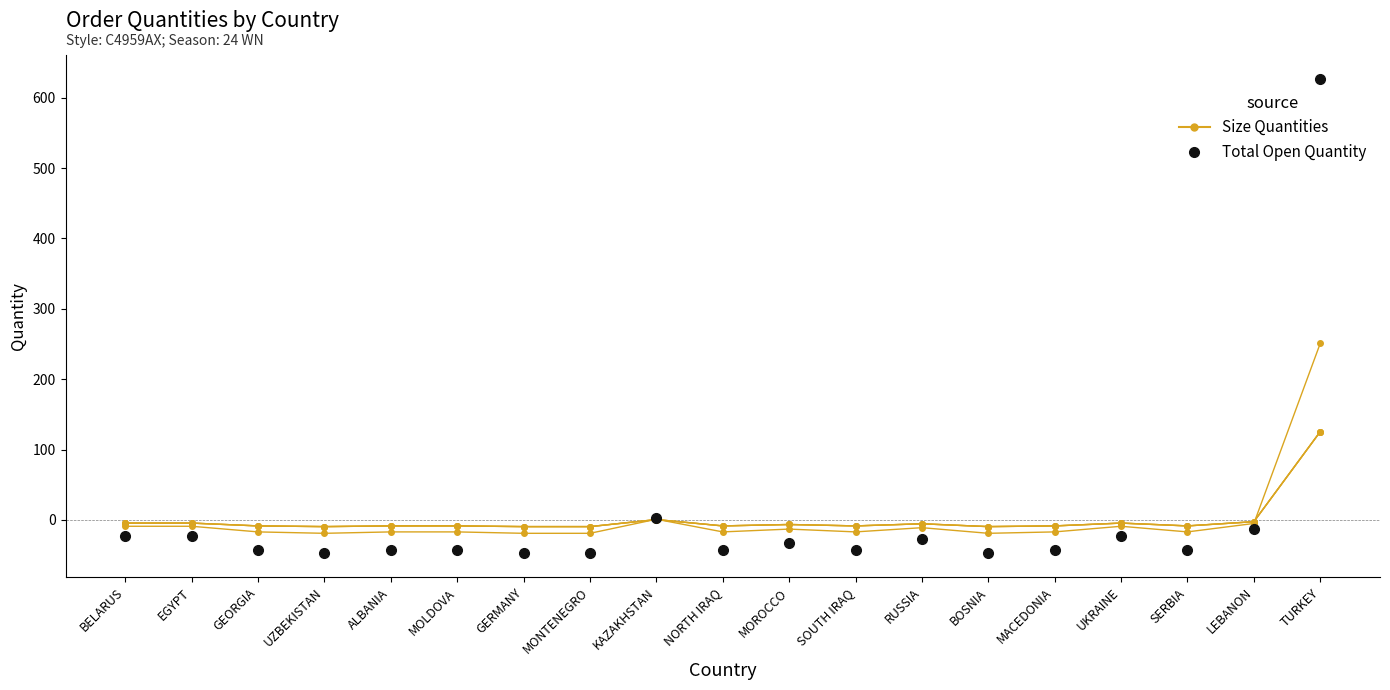

Does the chart have visible grid lines?

No